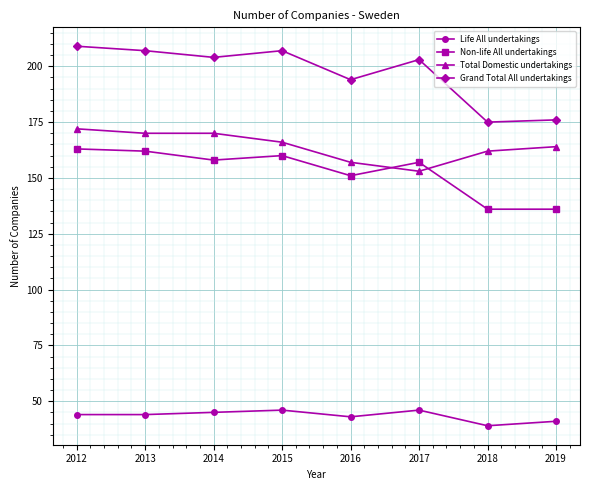

What is the sum of all Grand Total All undertakings values?

1575